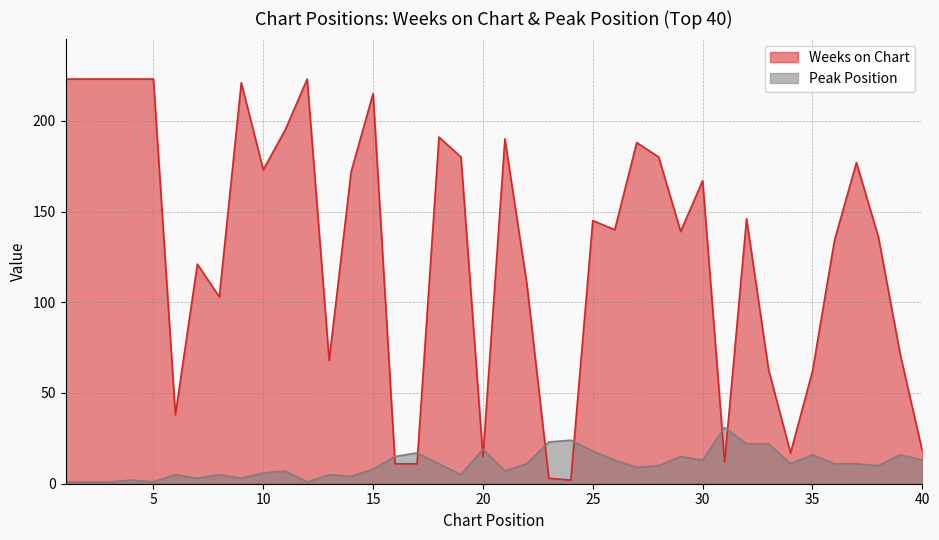

What is the value of the Weeks on Chart point at the 24th from the left?

2